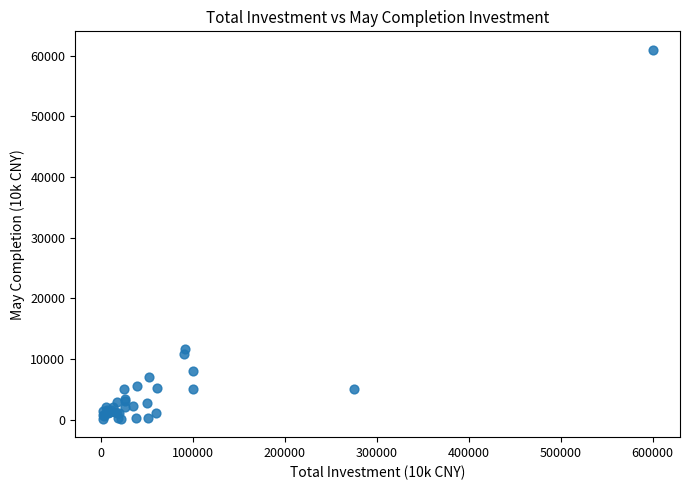

What Y value in the scatter plot is closest to 30565?

11710.0